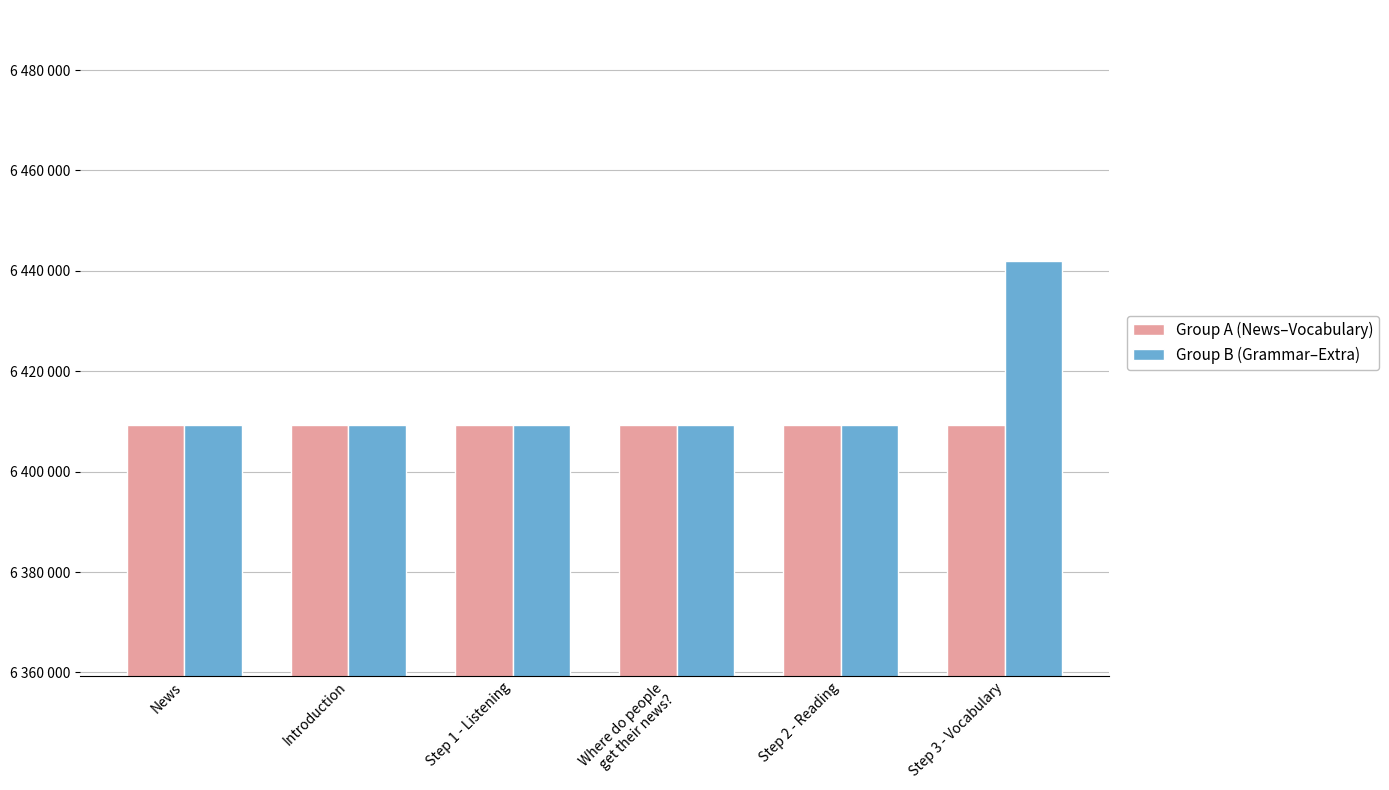

What are all the series names shown in the legend?

Group A (News–Vocabulary), Group B (Grammar–Extra)